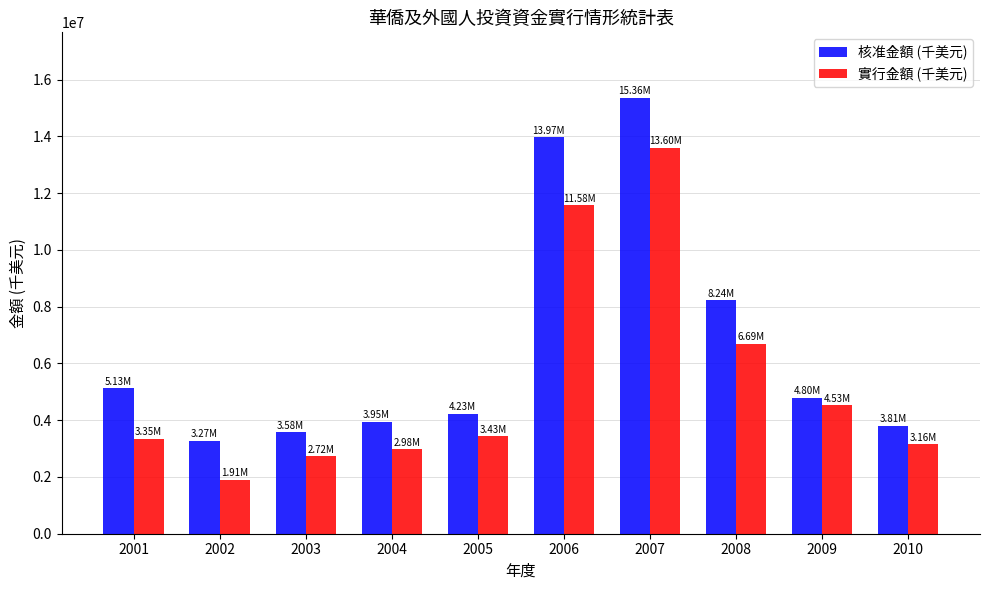

What is the sum of all 實行金額 (千美元) values?

53954711.9